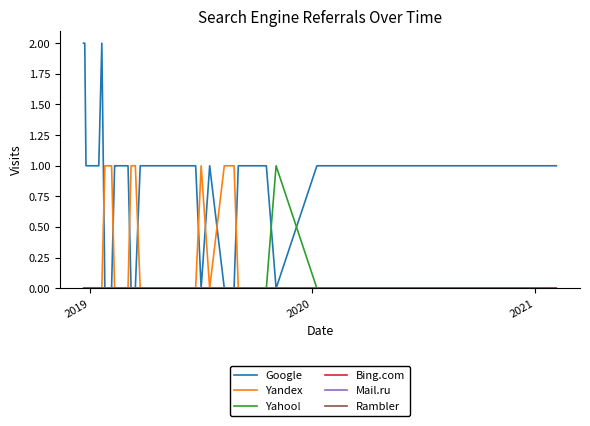

Does the chart display data point markers on the line(s)?

No